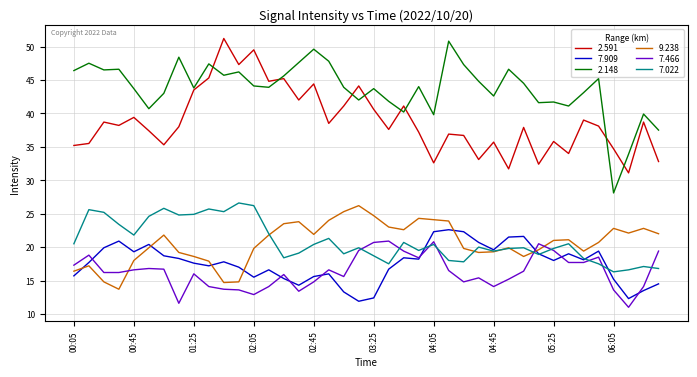

What is the minimum value for 7.022?

16.3